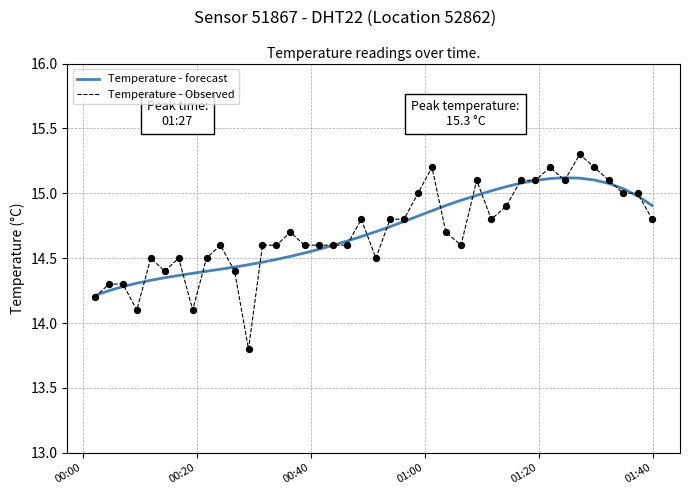

What is the minimum value for Temperature - Observed?

13.8